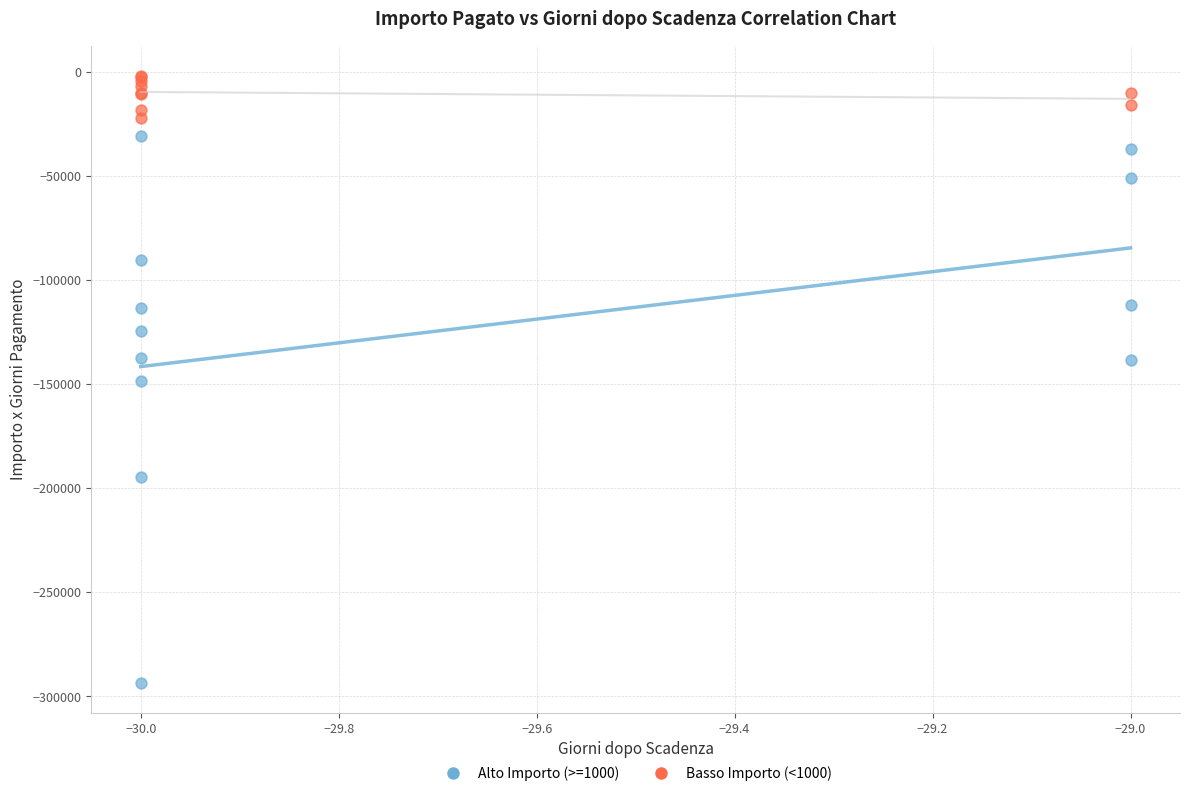

Which series reaches the minimum Y coordinate?

Alto Importo (>=1000)